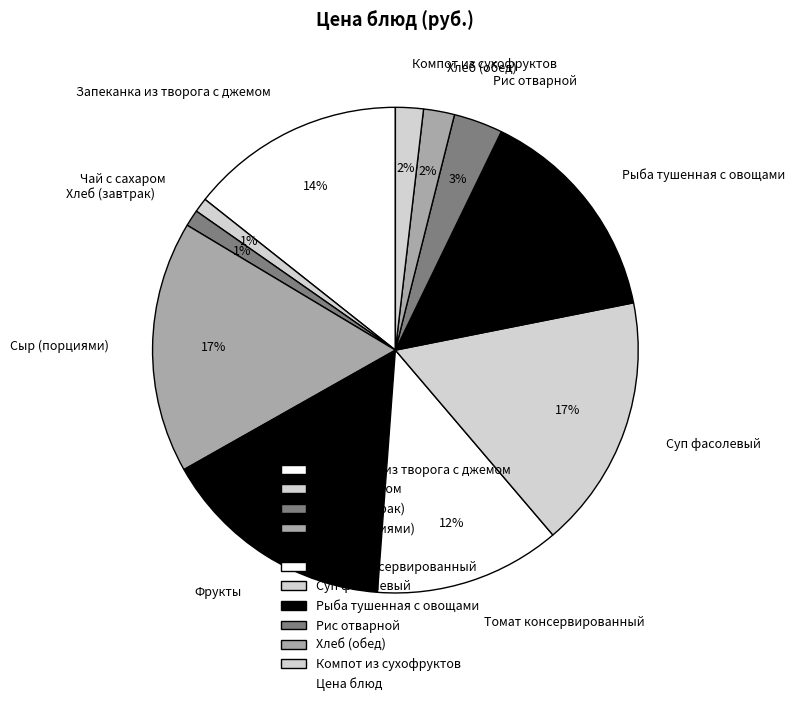

How many segments does this pie chart have?

11